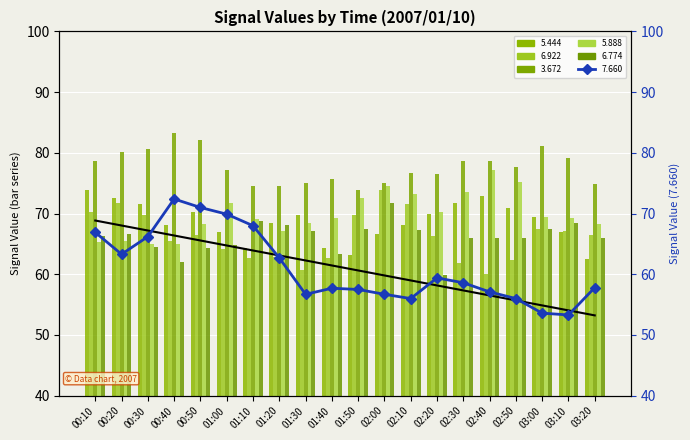

Reading left to right, list all the values displayed in this chart.

5.444: 00:10=73.9	00:20=72.5	00:30=71.6	00:40=68.1	00:50=70.2	01:00=67.0	01:10=64.4	01:20=68.4	01:30=69.7	01:40=64.4	01:50=63.1	02:00=66.7	02:10=68.1	02:20=70.0	02:30=71.7	02:40=72.9	02:50=70.9	03:00=69.5	03:10=66.9	03:20=62.5
6.922: 00:10=70.3	00:20=71.8	00:30=69.7	00:40=65.4	00:50=66.5	01:00=64.2	01:10=62.7	01:20=62.8	01:30=60.7	01:40=62.6	01:50=69.7	02:00=73.9	02:10=71.6	02:20=66.3	02:30=61.8	02:40=60.1	02:50=62.4	03:00=67.4	03:10=67.1	03:20=66.4
3.672: 00:10=78.6	00:20=80.1	00:30=80.7	00:40=83.3	00:50=82.1	01:00=77.1	01:10=74.5	01:20=74.5	01:30=75.0	01:40=75.7	01:50=73.8	02:00=75.0	02:10=76.7	02:20=76.5	02:30=78.6	02:40=78.7	02:50=77.6	03:00=81.2	03:10=79.1	03:20=74.9
5.888: 00:10=65.3	00:20=65.5	00:30=65.0	00:40=65.0	00:50=68.3	01:00=71.8	01:10=69.1	01:20=67.1	01:30=68.4	01:40=69.2	01:50=72.6	02:00=74.5	02:10=73.2	02:20=70.2	02:30=73.6	02:40=77.1	02:50=75.2	03:00=69.5	03:10=69.2	03:20=68.2
6.774: 00:10=66.3	00:20=66.6	00:30=64.5	00:40=62.1	00:50=64.4	01:00=64.8	01:10=68.8	01:20=68.1	01:30=67.1	01:40=63.4	01:50=67.5	02:00=71.8	02:10=67.3	02:20=59.9	02:30=65.9	02:40=65.9	02:50=65.9	03:00=67.4	03:10=68.5	03:20=66.0
7.660: 00:10=66.9	00:20=63.3	00:30=66.2	00:40=72.4	00:50=71.0	01:00=69.9	01:10=68.0	01:20=62.7	01:30=56.7	01:40=57.7	01:50=57.5	02:00=56.7	02:10=56.0	02:20=59.4	02:30=58.6	02:40=57.1	02:50=56.0	03:00=53.6	03:10=53.3	03:20=57.8